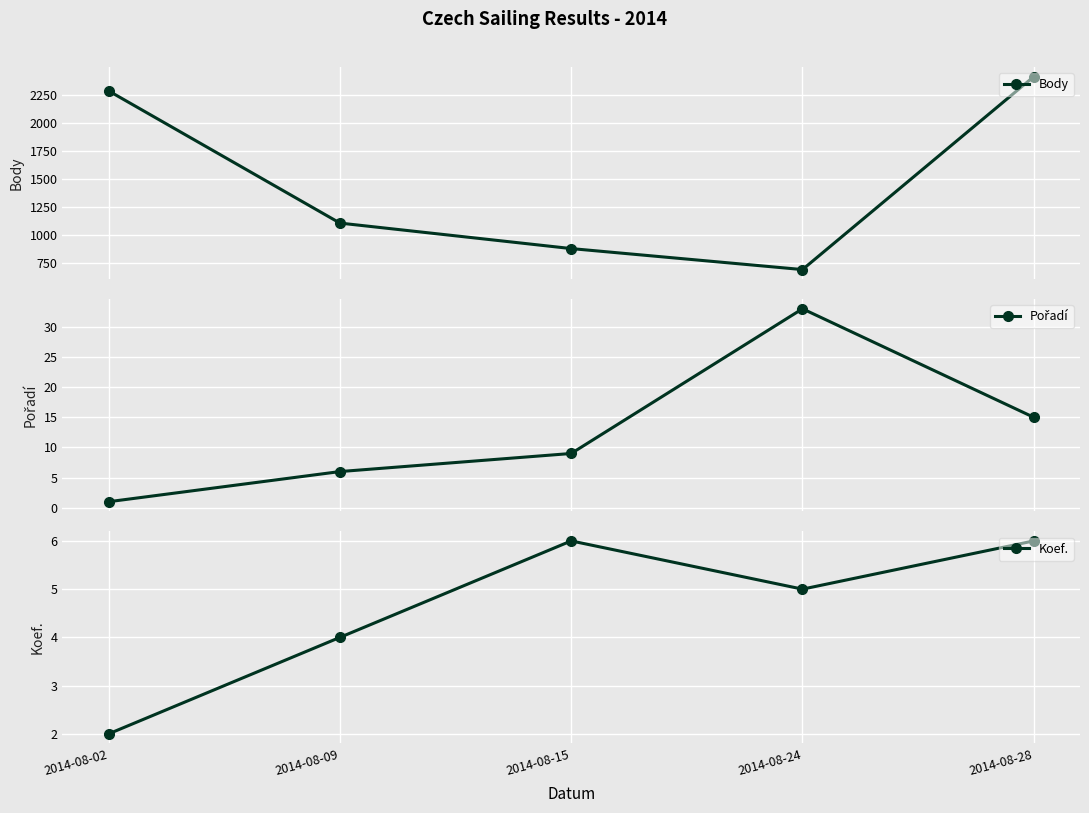

At which category does Koef. reach its first local valley?

2014-08-24